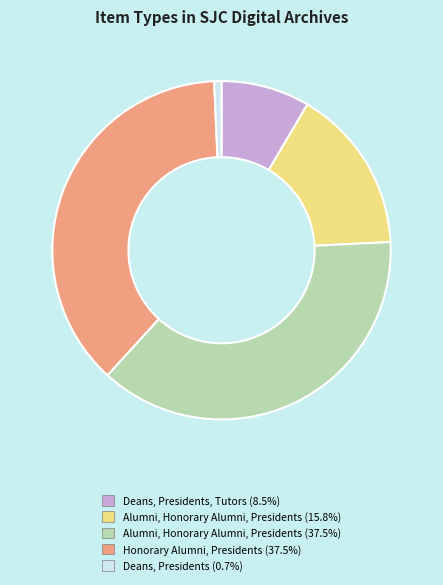

Is there any slice that represents more than half of the pie?

No